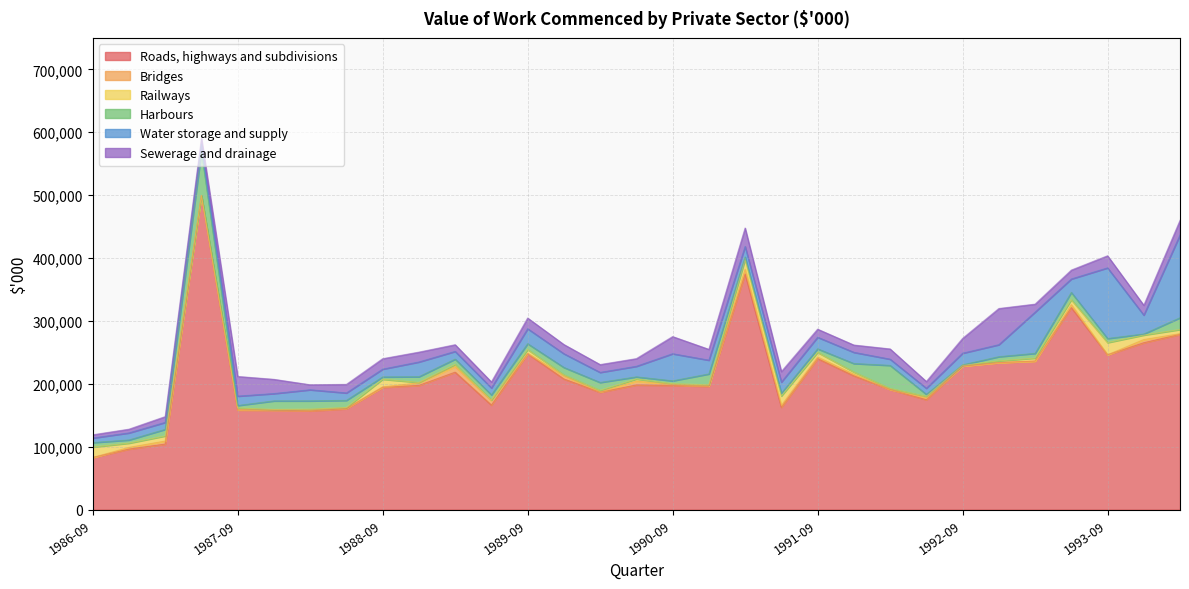

How many data points in Harbours are above 8240?

15